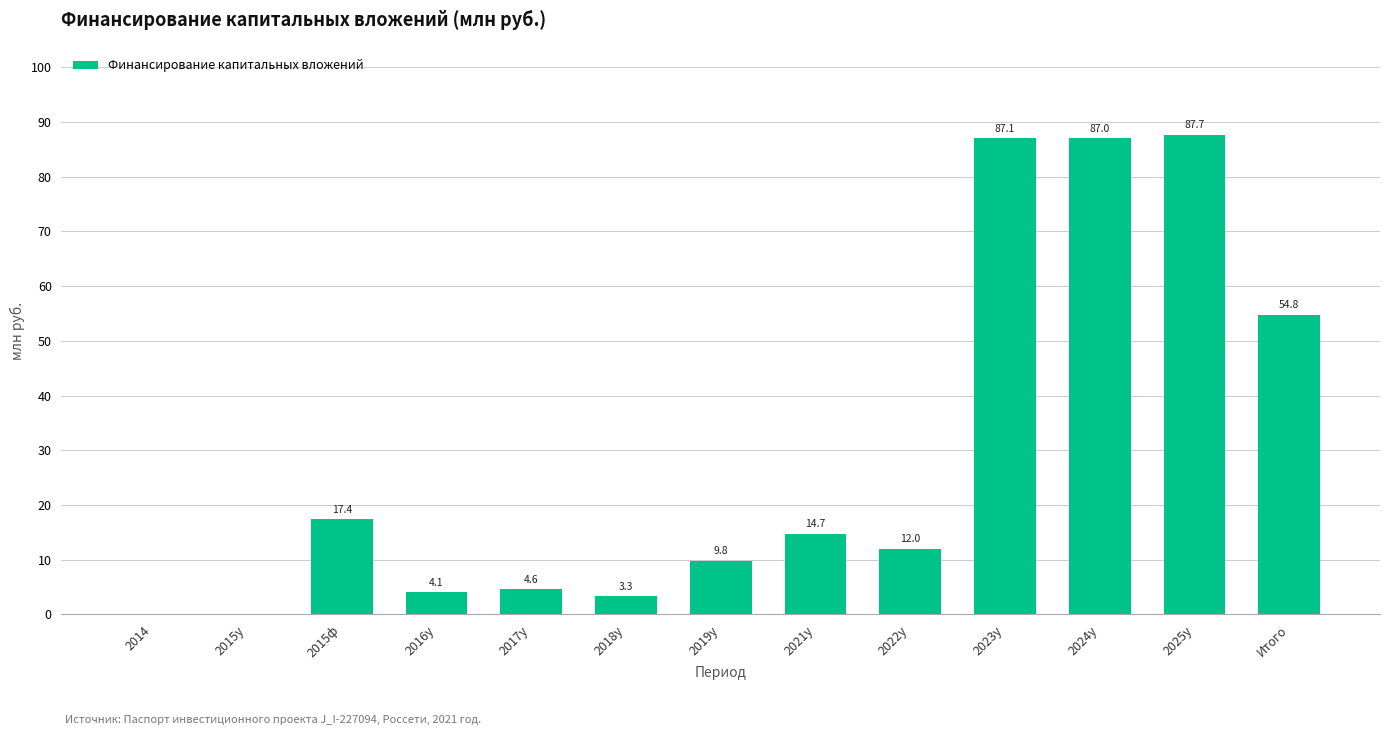

Where does the data first go above 12?

2015ф